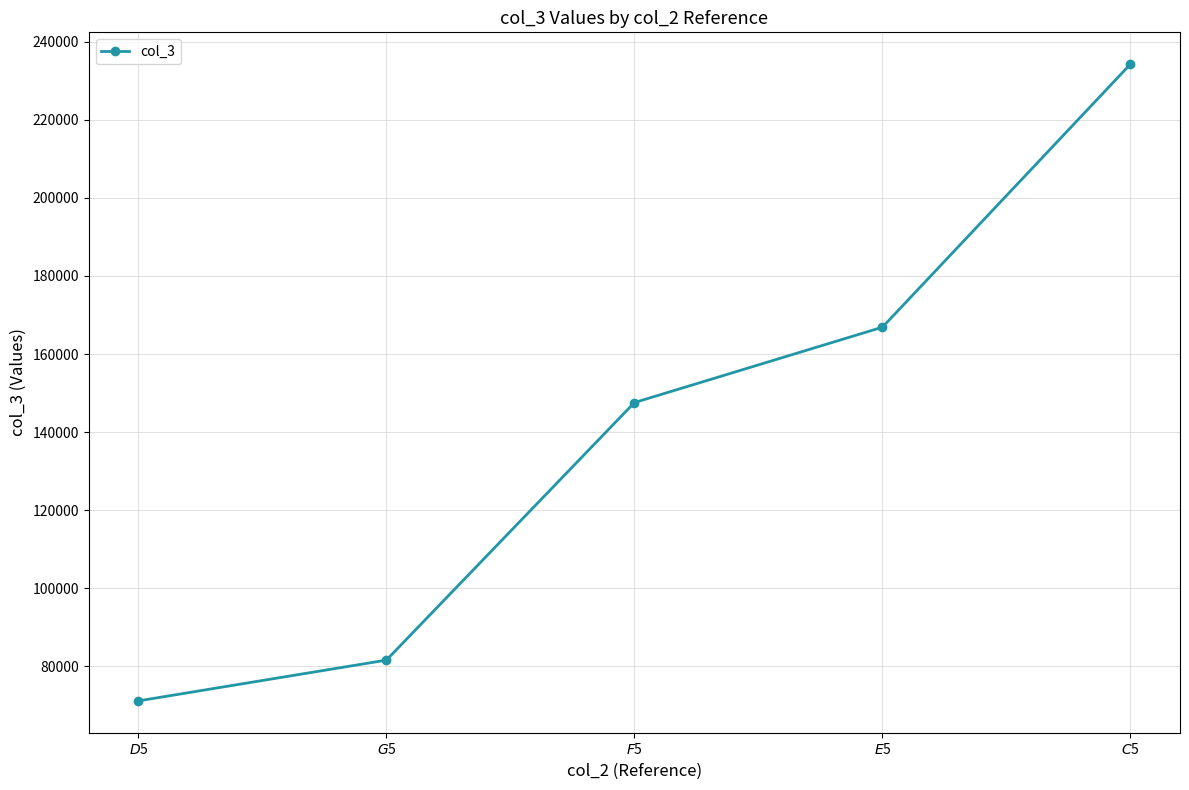

Is it true that the value at $C$5 is 234233.1?

True